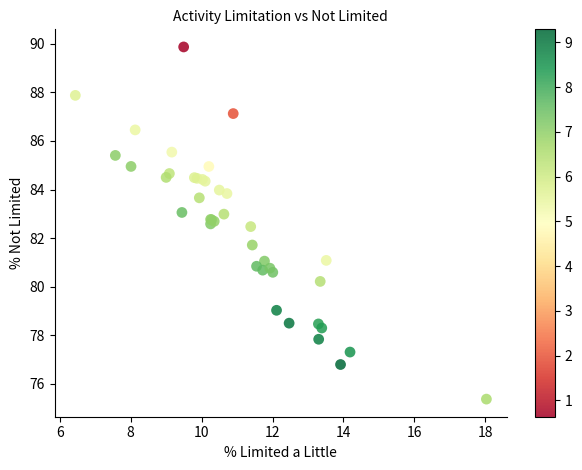

What Y value in the scatter plot is closest to 82?

81.7